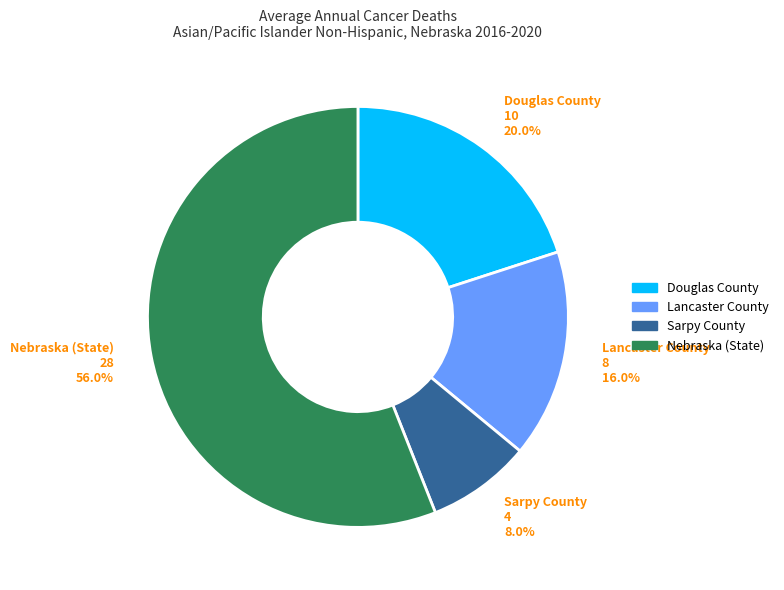

Rank the categories by value from highest to lowest.

Nebraska (State), Douglas County, Lancaster County, Sarpy County